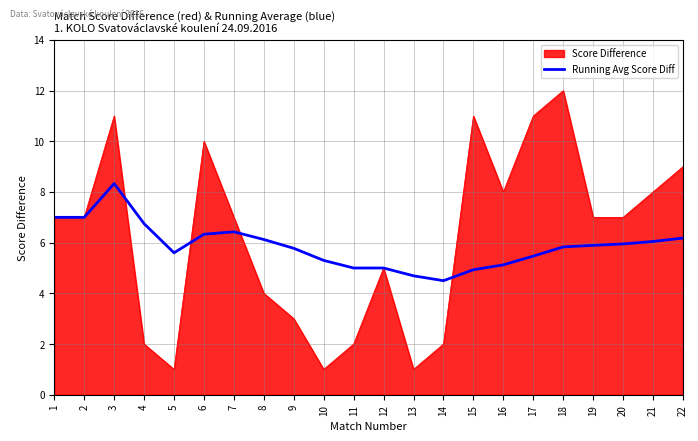

What is the maximum value shown in the chart?

12.0